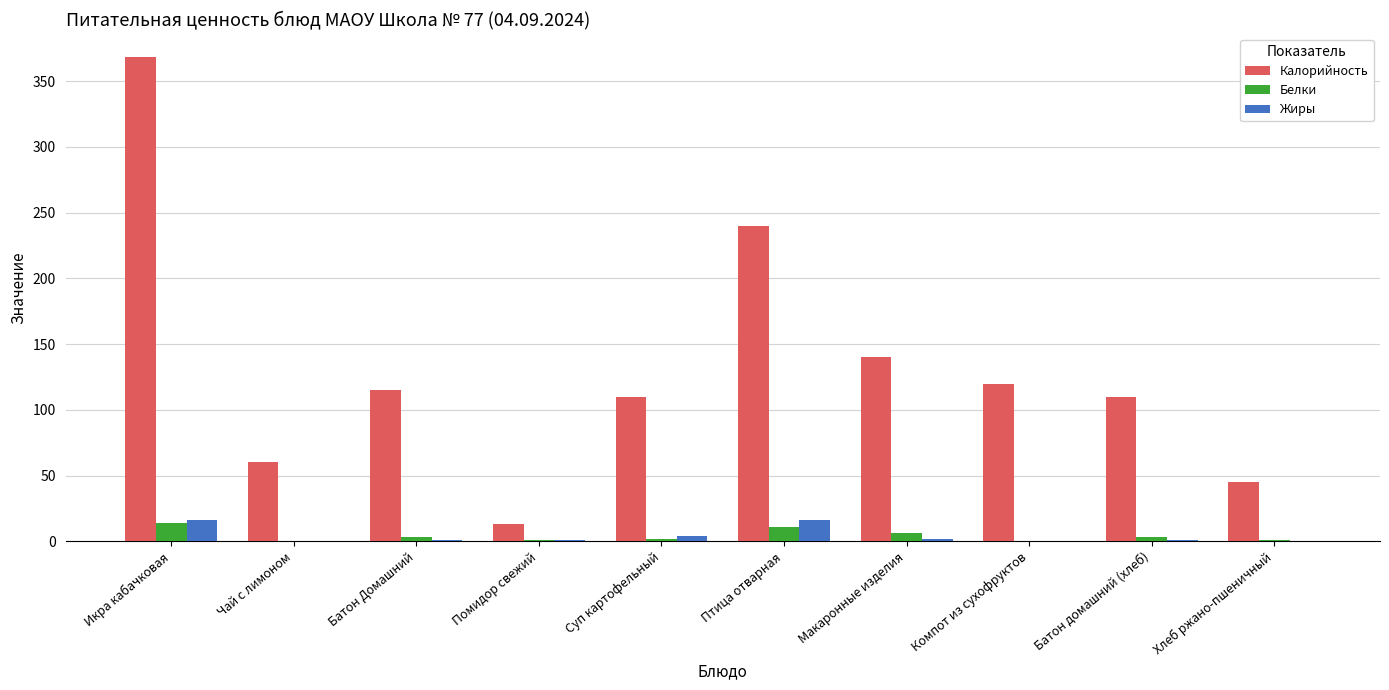

What is the spread (max minus min) of values at Икра кабачковая?

354.0